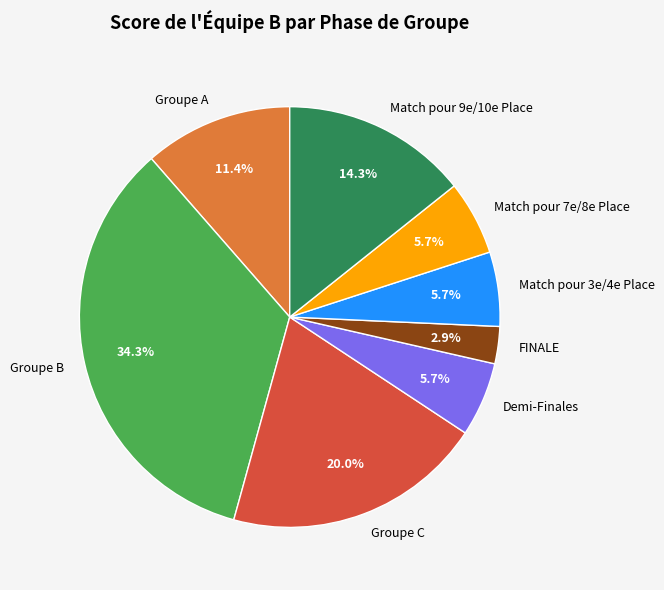

True or false: FINALE accounts for 3% of the total.

True